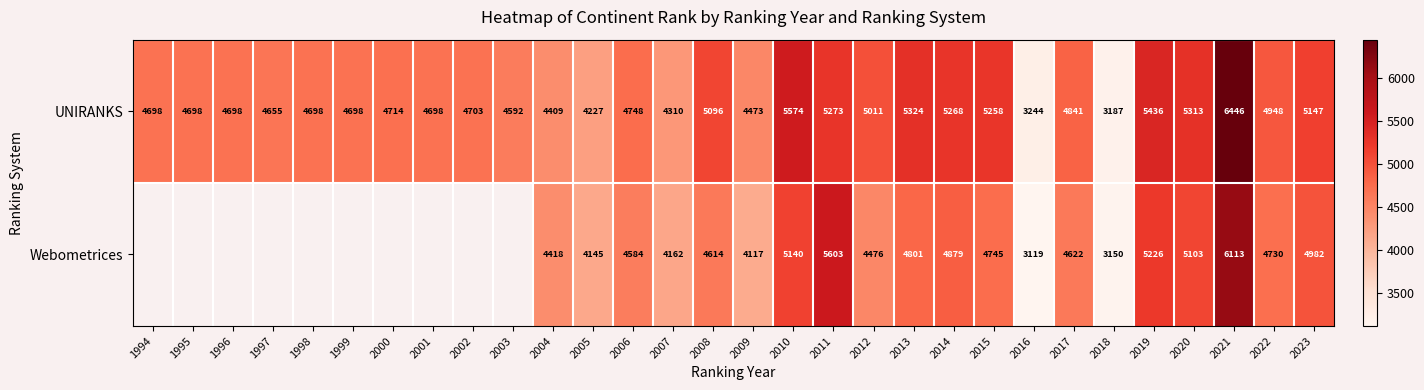

Is the value of Webometrices at 2023 greater than the value of UNIRANKS at 2003?

Yes